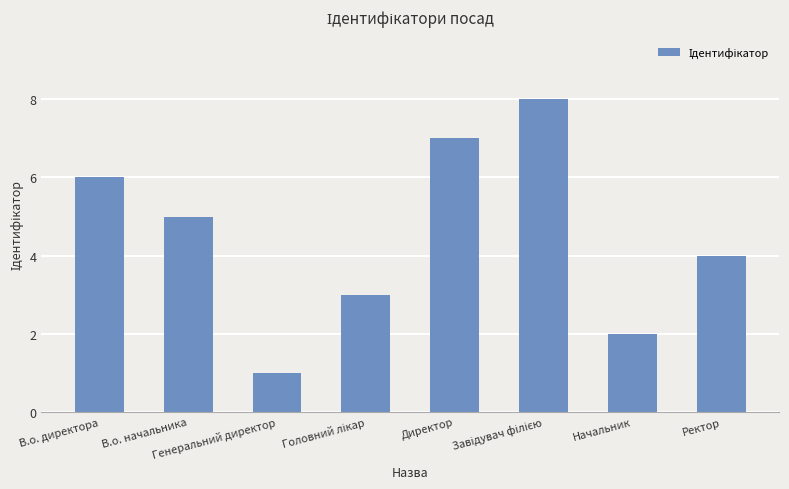

At which label does the data first exceed 5?

В.о. директора